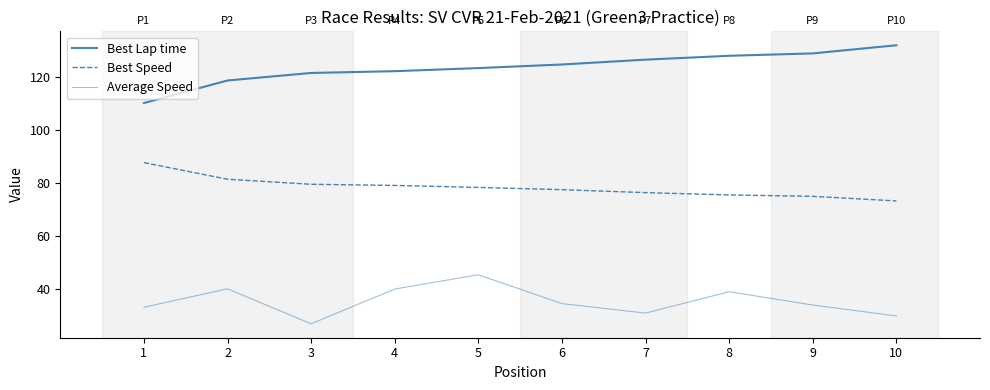

What is the sum of the Best Lap time values at 5 and 10?

255.3